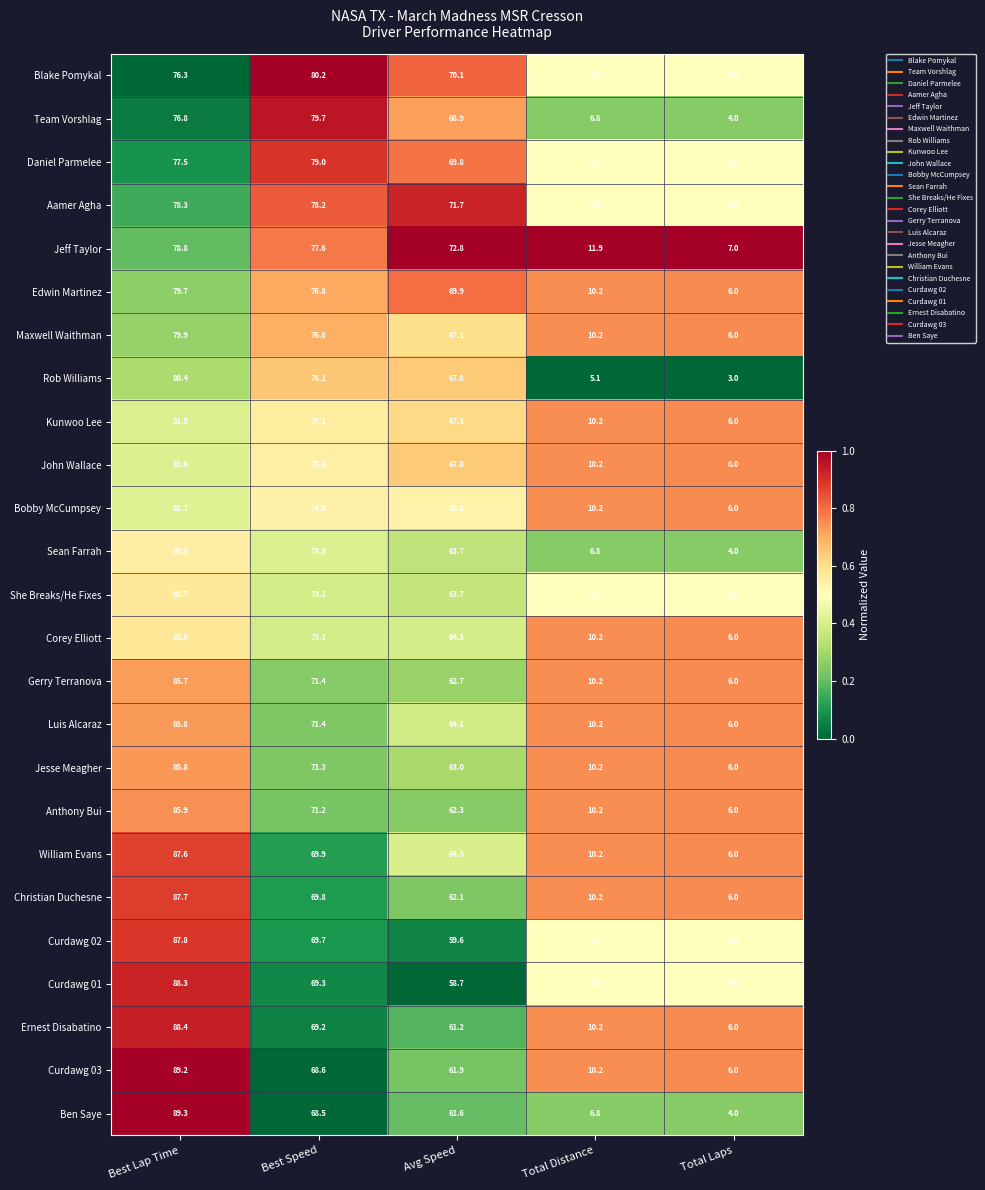

What is the sum of all Aamer Agha values?

241.7